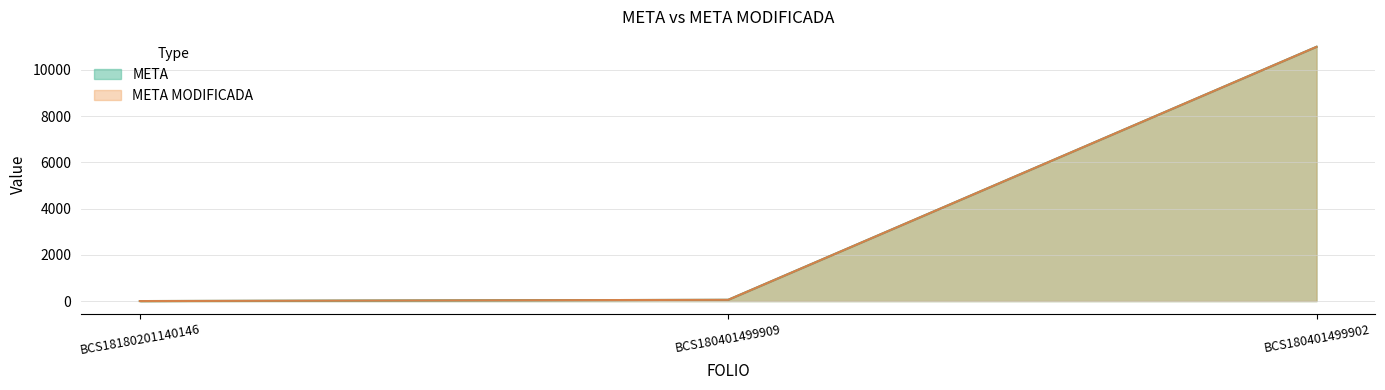

How many values in the META MODIFICADA series are below 55?

1